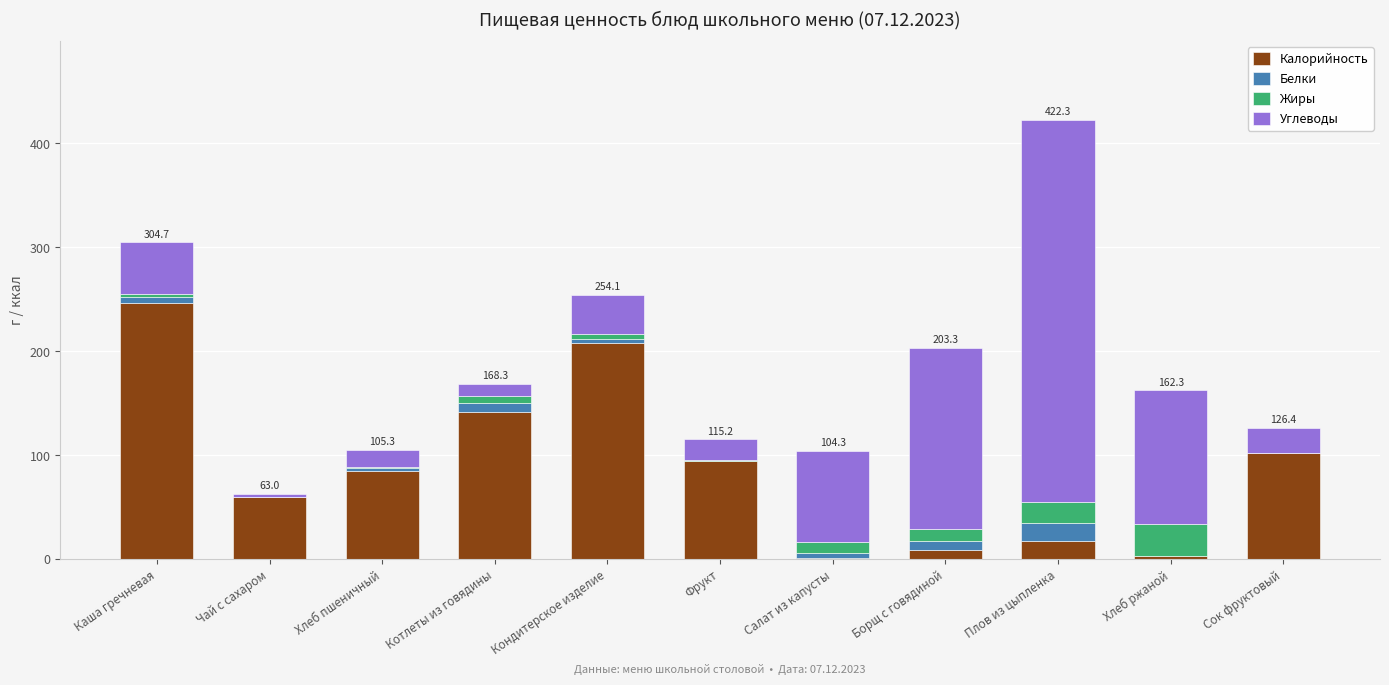

What is the total value across all series at Плов из цыпленка?

422.3